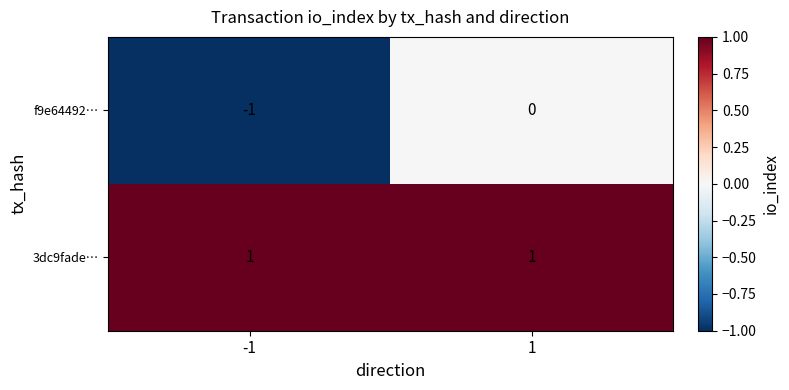

The f9e64492… series shows -1 at 1. True or false?

False